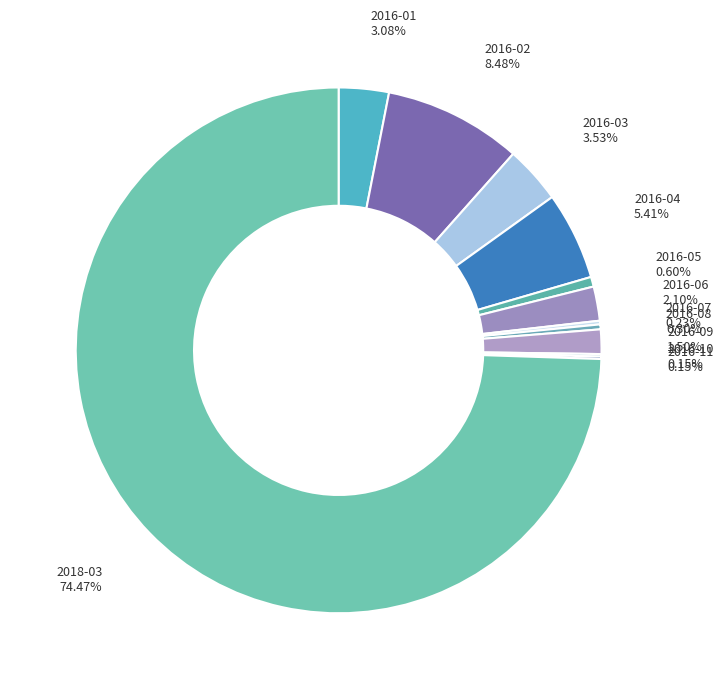

How many segments does this pie chart have?

12